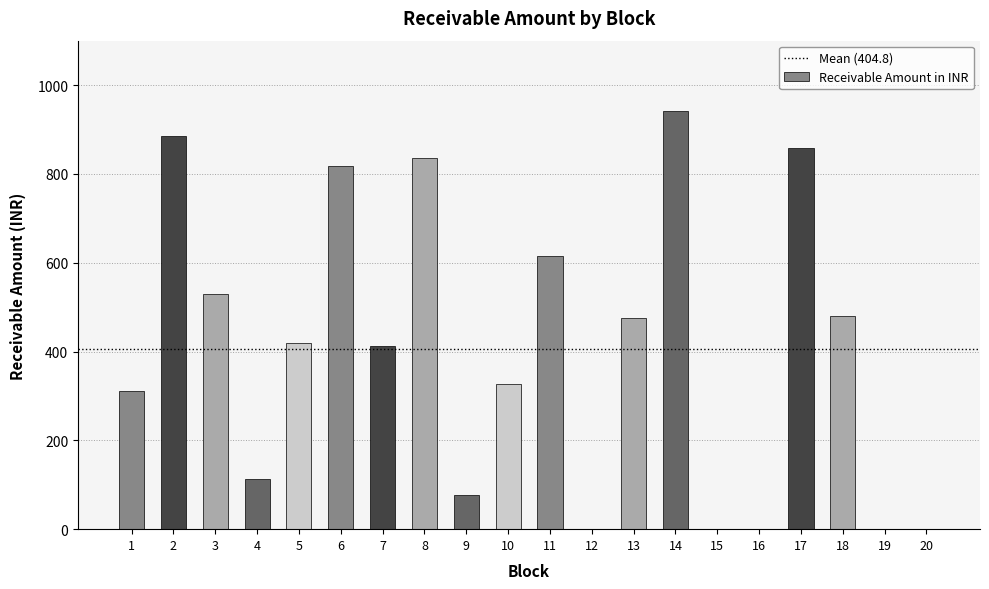

What is the average value?

404.8